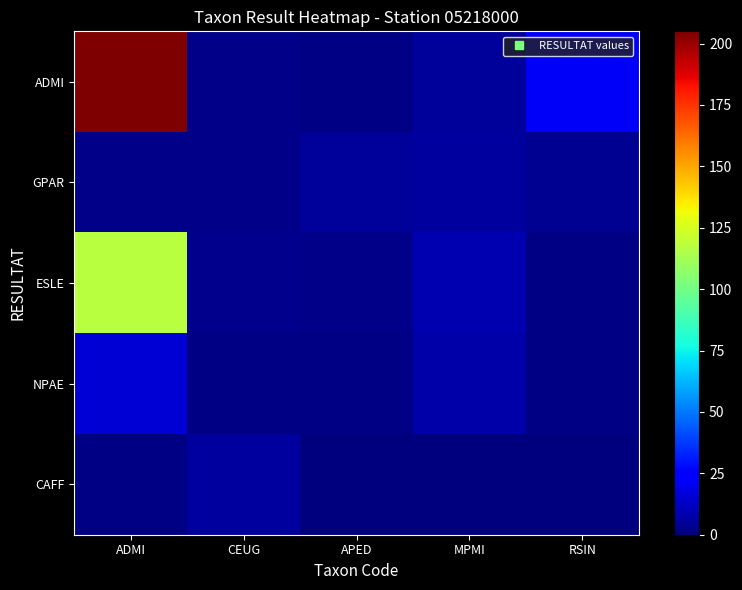

Which has a higher value, RSIN or CEUG?

RSIN